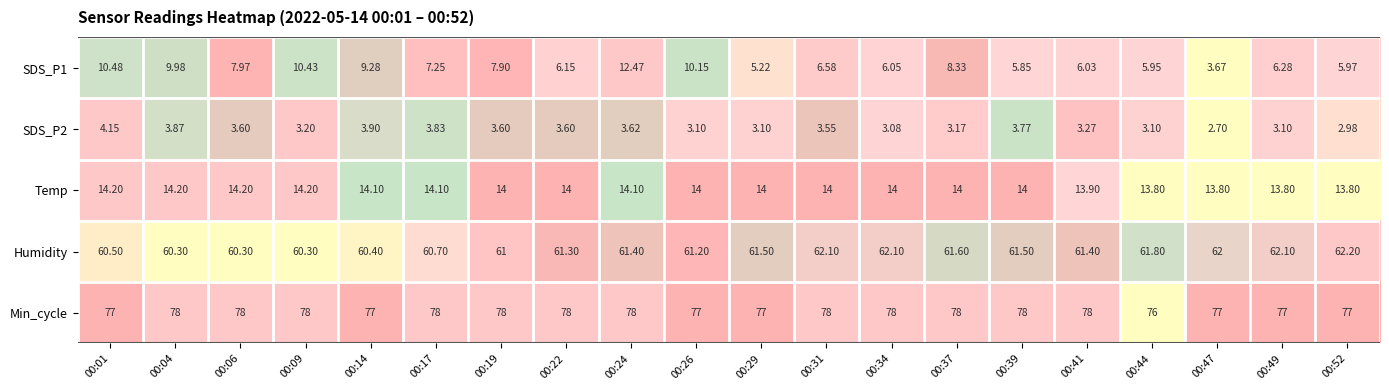

Which series has the largest total across all categories?

Min_cycle